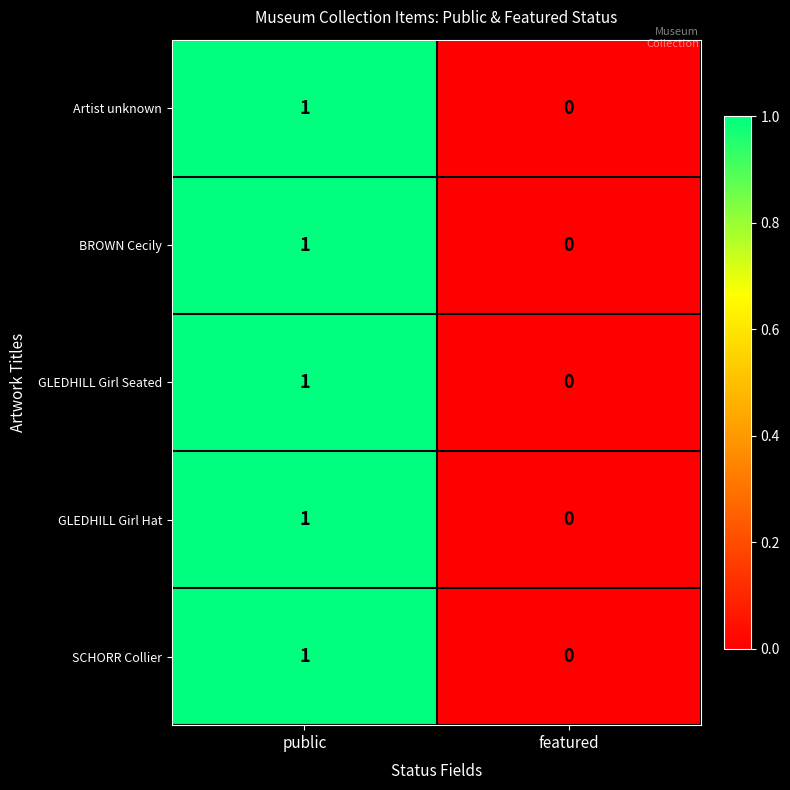

What is the total value across all series at public?

5